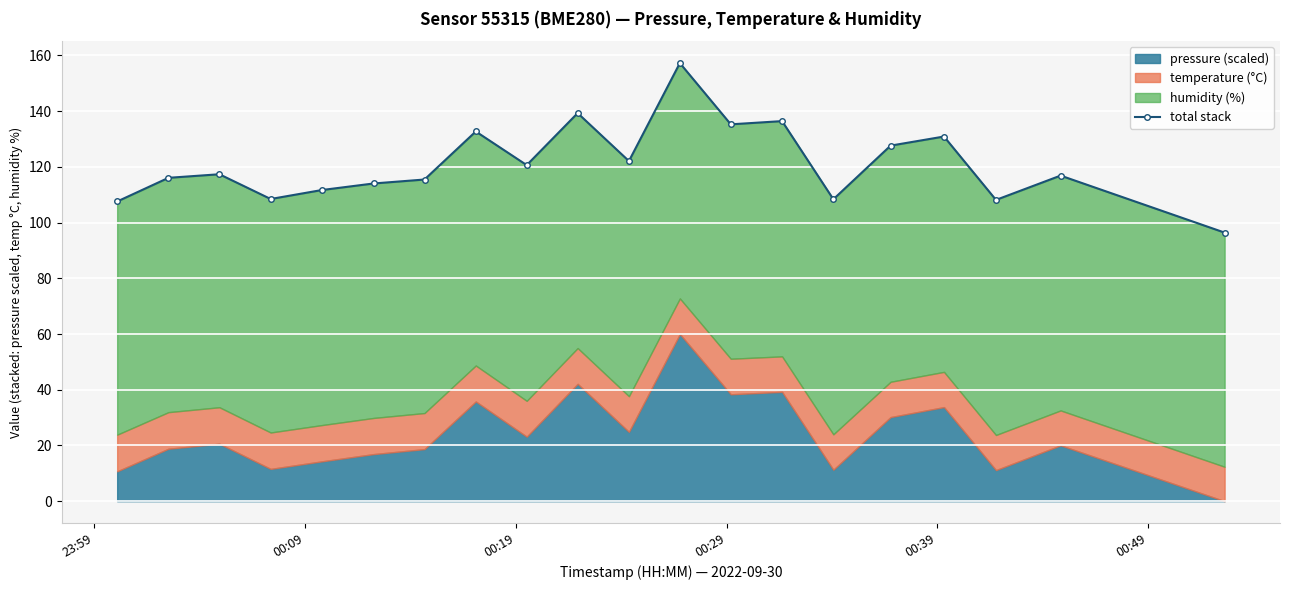

How many values are below 117?

10